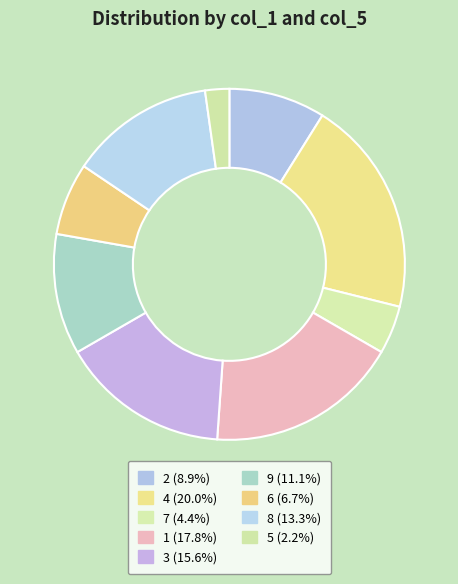

Combined, do 7 and 3 account for over 50%?

No